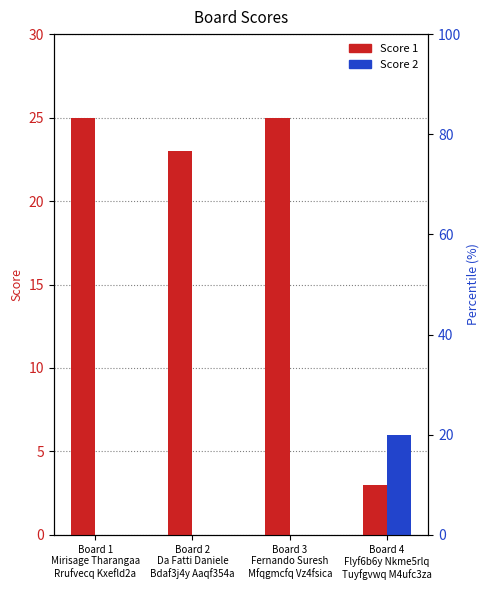

The Score 1 series shows 3 at Board 4
Flyf6b6y Nkme5rlq
Tuyfgvwq M4ufc3za. True or false?

True